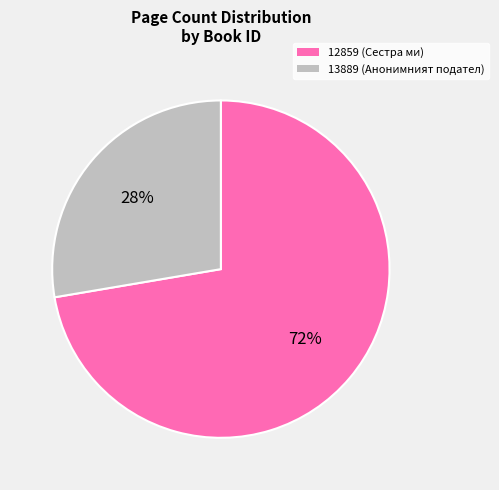

Combined, do 13889 and 12859 account for over 50%?

Yes